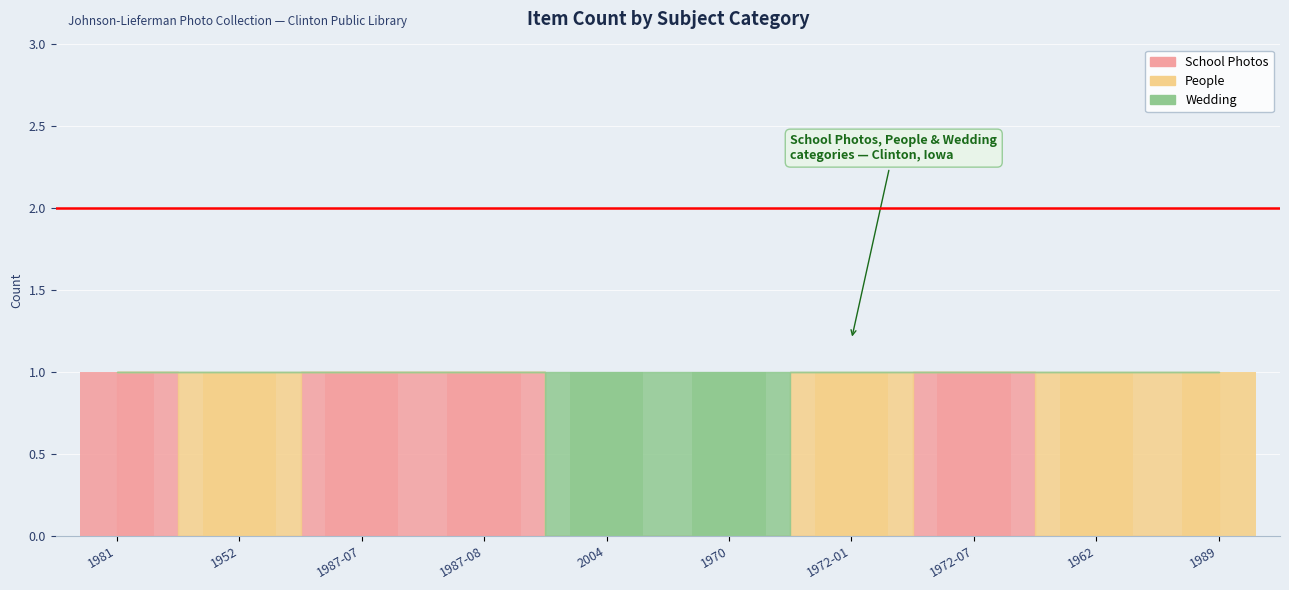

Which series has the largest range (max minus min)?

School Photos